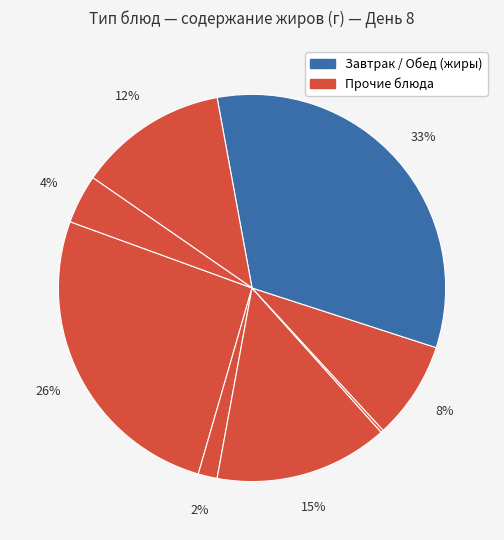

Is there a majority slice in this chart?

No